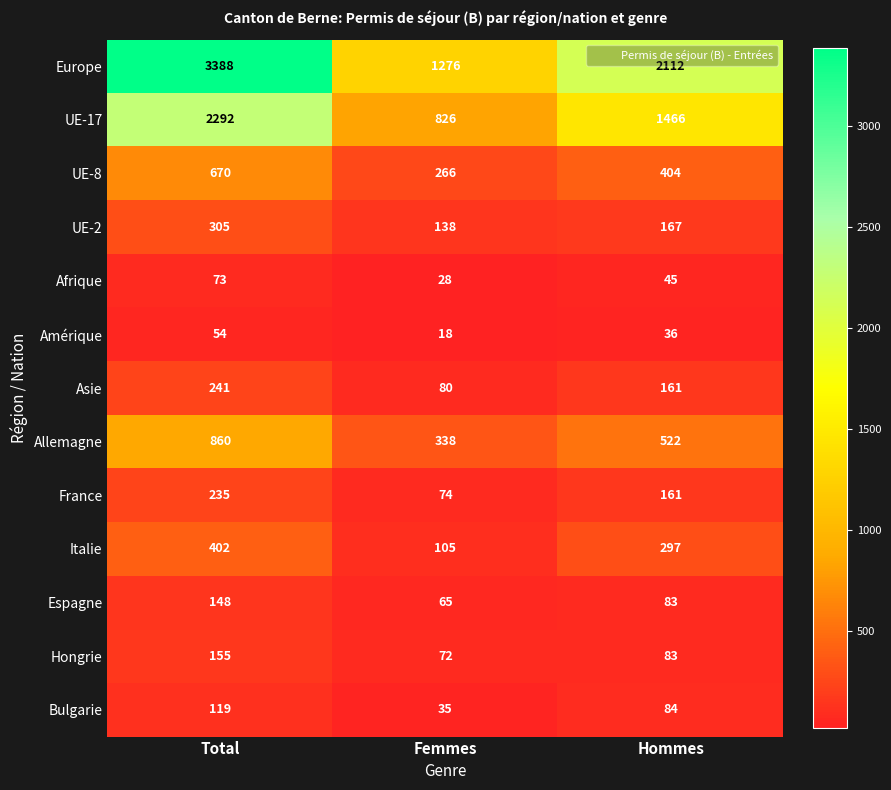

At which label does France first exceed 161?

Total